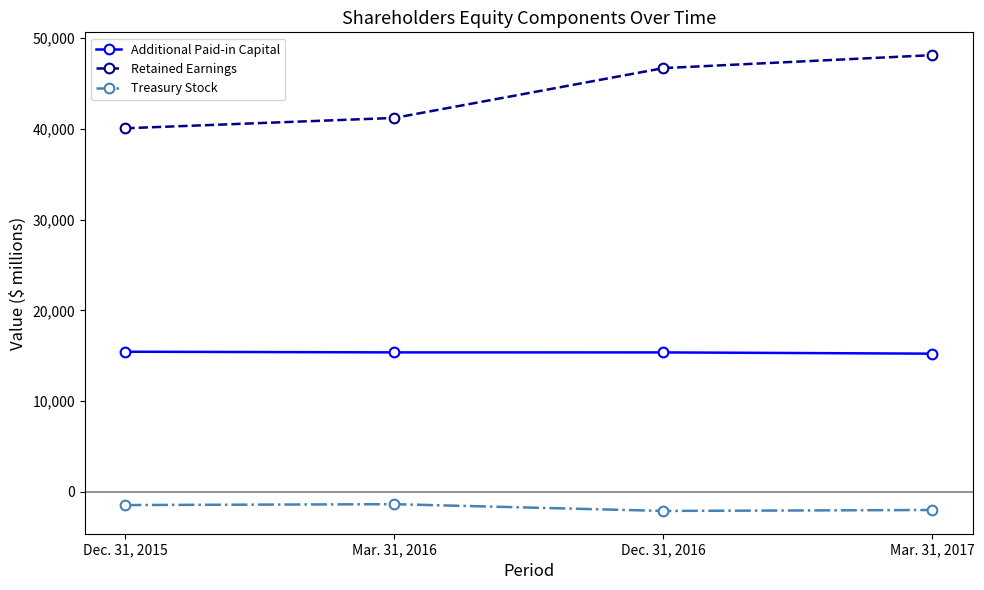

Rank the categories by Treasury Stock value from lowest to highest.

Dec. 31, 2016, Mar. 31, 2017, Dec. 31, 2015, Mar. 31, 2016